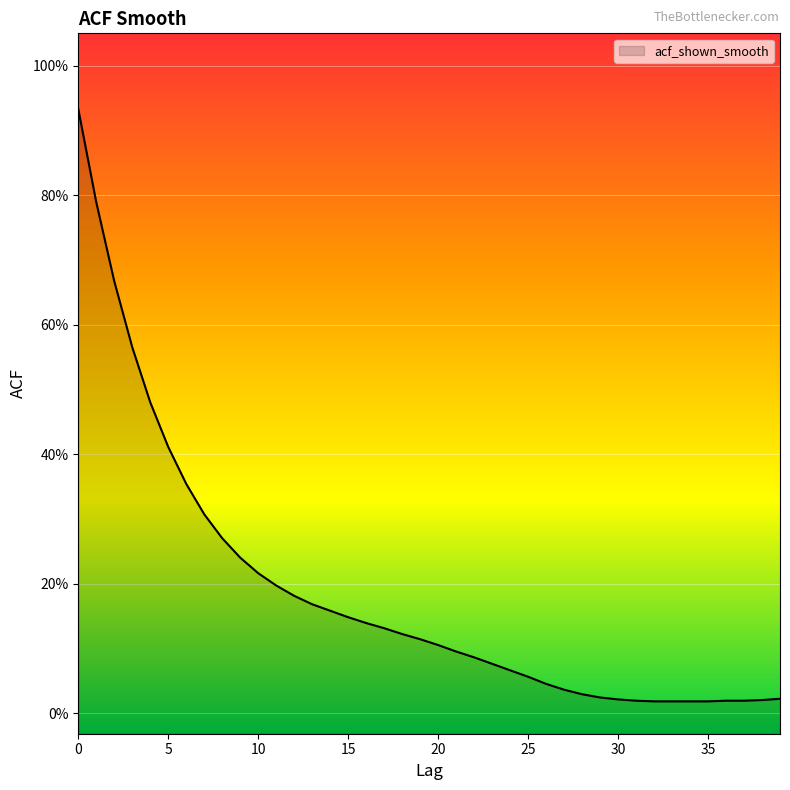

Reading left to right, what are all the values shown in this chart?

0=0.9	1=0.8	2=0.7	3=0.6	4=0.5	5=0.4	6=0.4	7=0.3	8=0.3	9=0.2	10=0.2	11=0.2	12=0.2	13=0.2	14=0.2	15=0.1	16=0.1	17=0.1	18=0.1	19=0.1	20=0.1	21=0.1	22=0.1	23=0.1	24=0.1	25=0.1	26=0.0	27=0.0	28=0.0	29=0.0	30=0.0	31=0.0	32=0.0	33=0.0	34=0.0	35=0.0	36=0.0	37=0.0	38=0.0	39=0.0